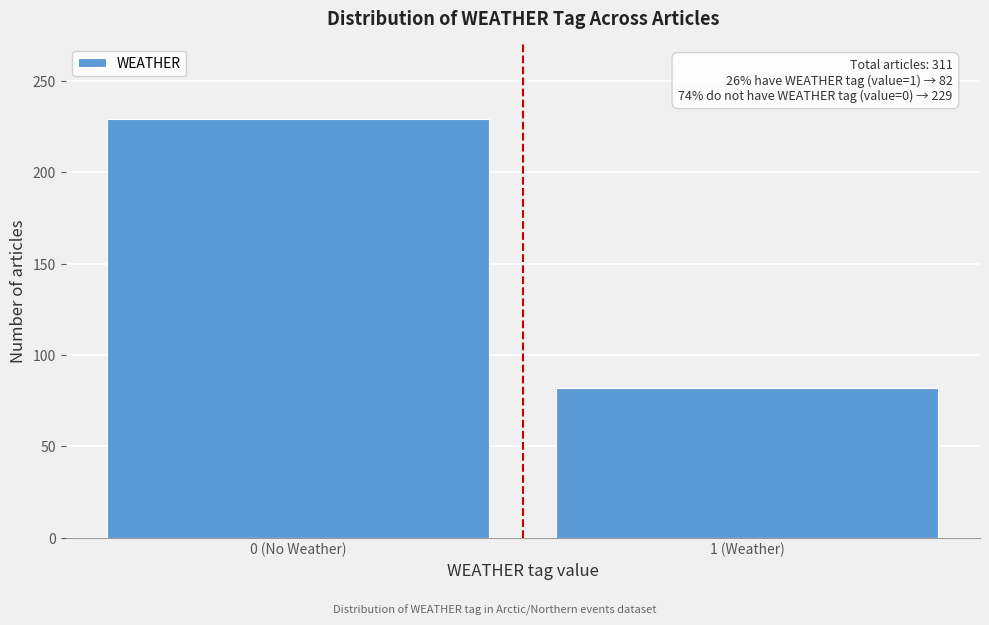

Reading left to right, extract all data points from this chart.

0 (No Weather)=229	1 (Weather)=82